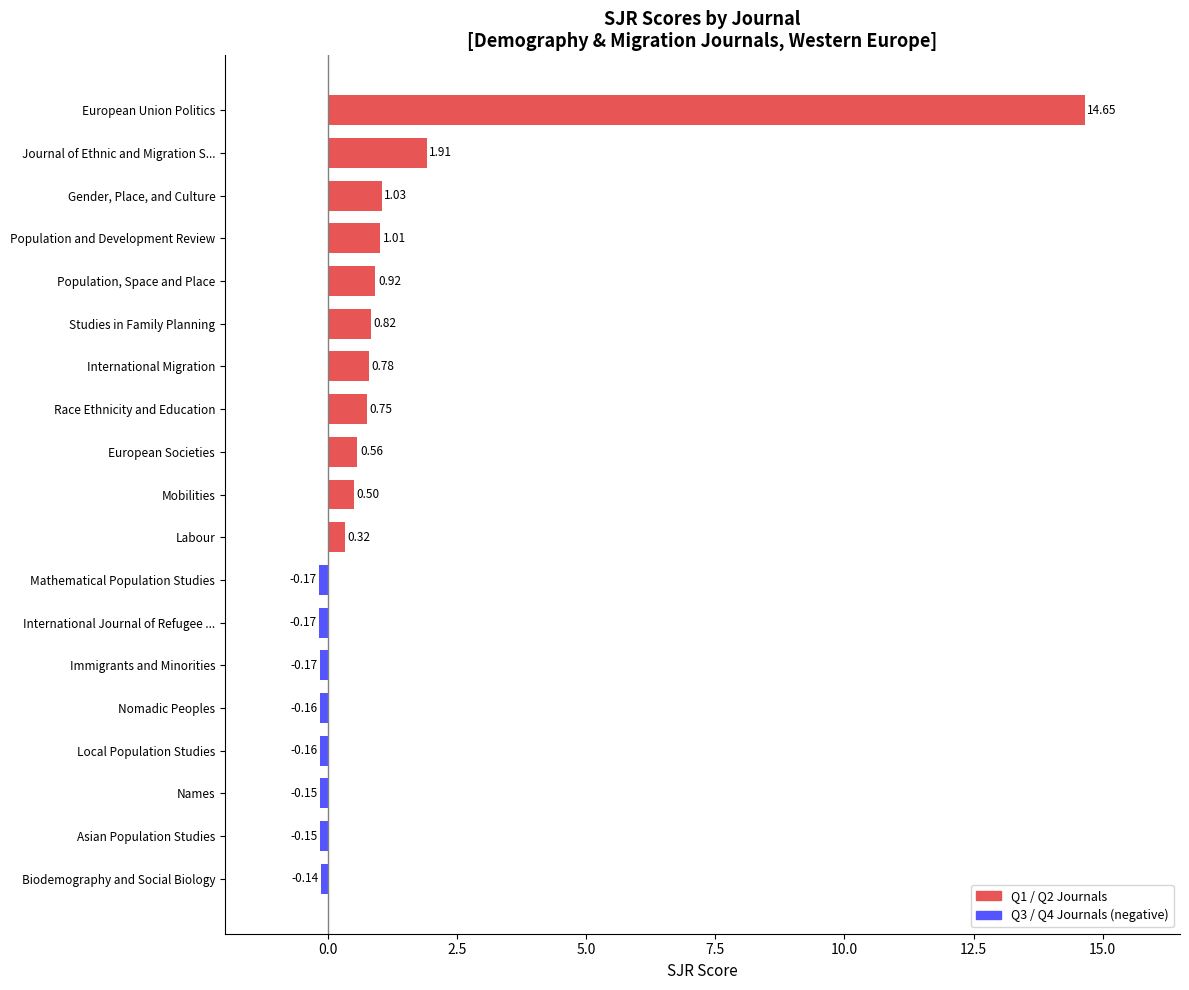

At which category does the chart reach its peak across all series?

European Union Politics